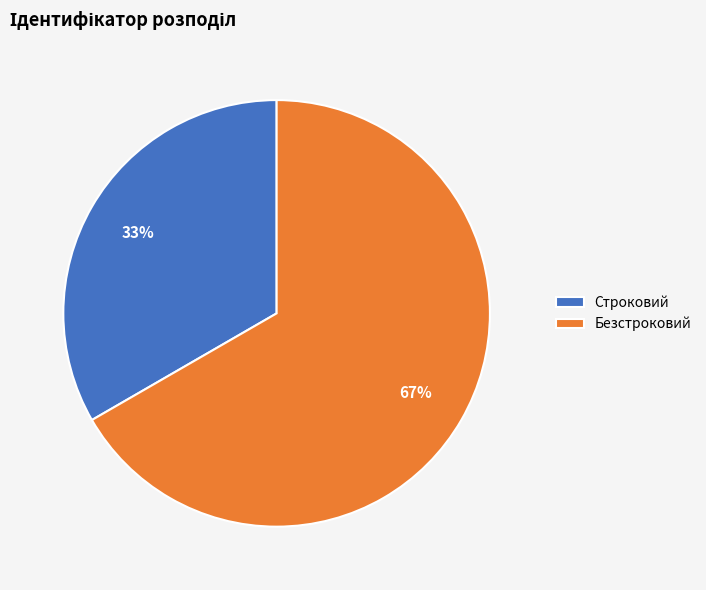

What percentage is the Строковий slice, to the nearest percent?

33%